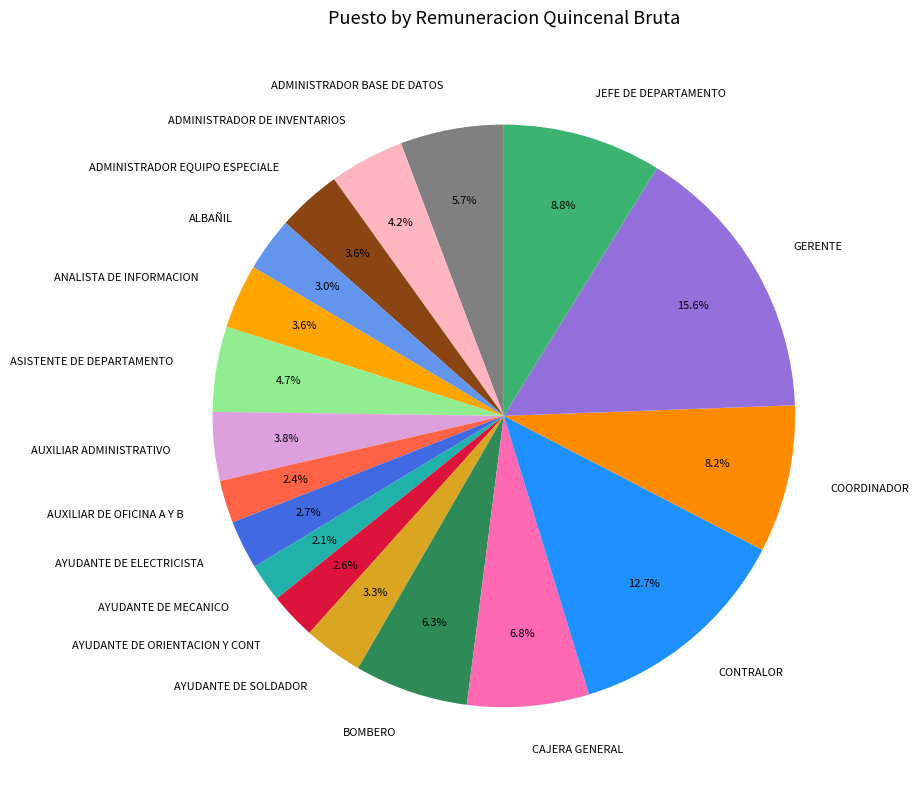

To the nearest percent, what portion does AYUDANTE DE MECANICO represent?

2%